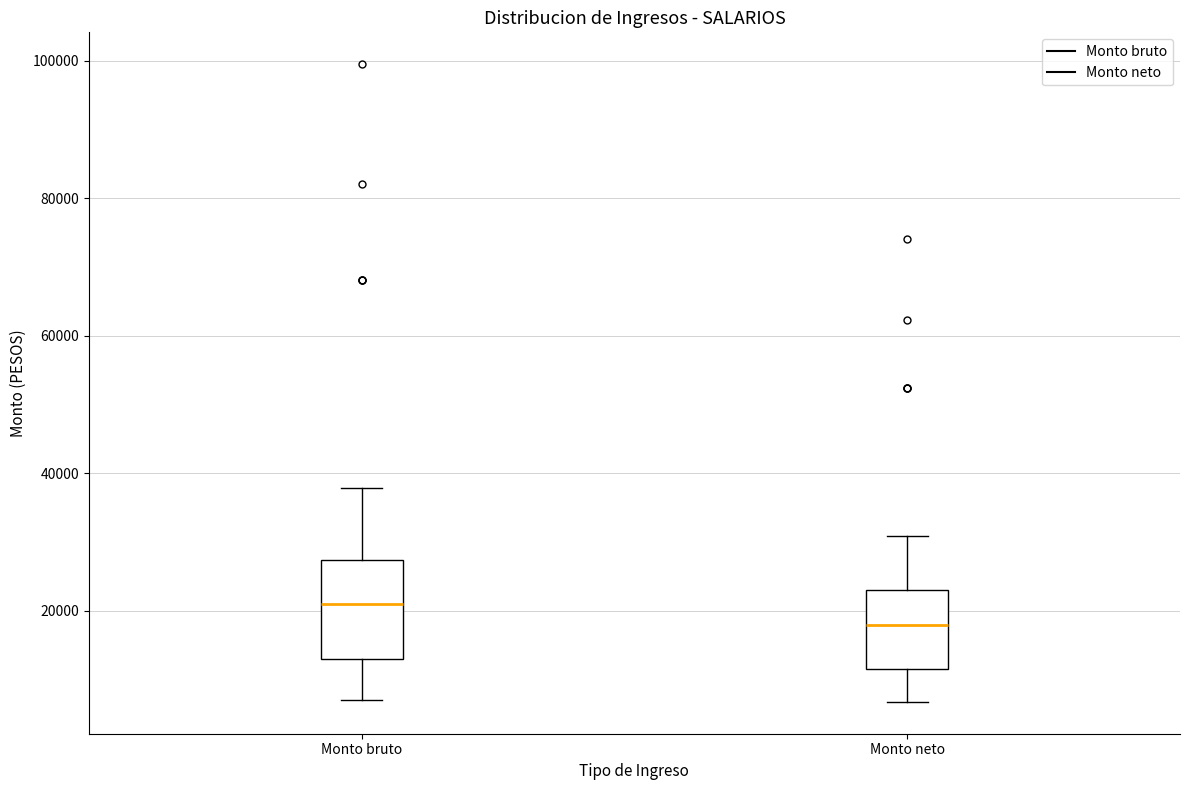

Where does the lower whisker of the box for Monto neto end on the y-axis? The values are not printed on the chart, so give them approximately, as read against the axis.

6000